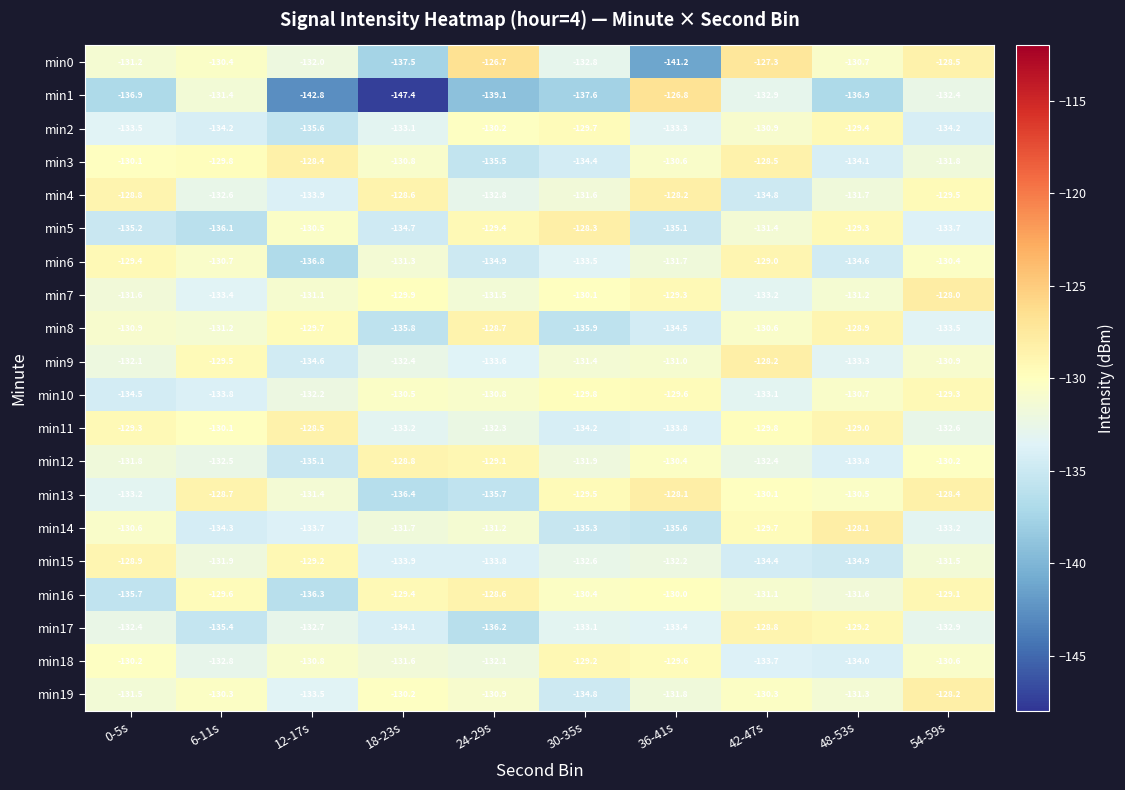

Rank the categories by min3 value from highest to lowest.

12-17s, 42-47s, 6-11s, 0-5s, 36-41s, 18-23s, 54-59s, 48-53s, 30-35s, 24-29s